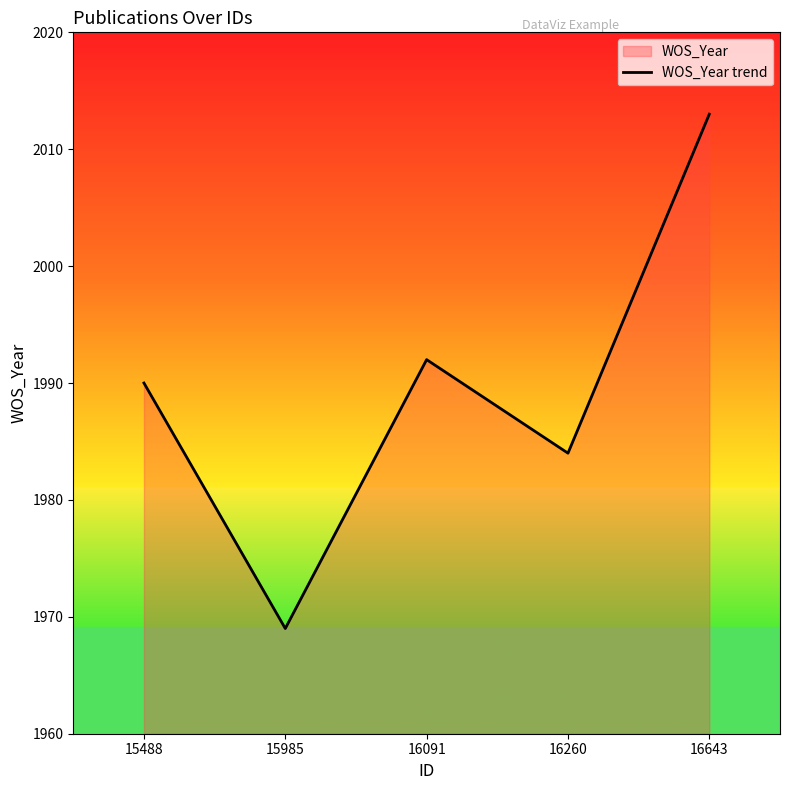

Where is the first local minimum?

15985